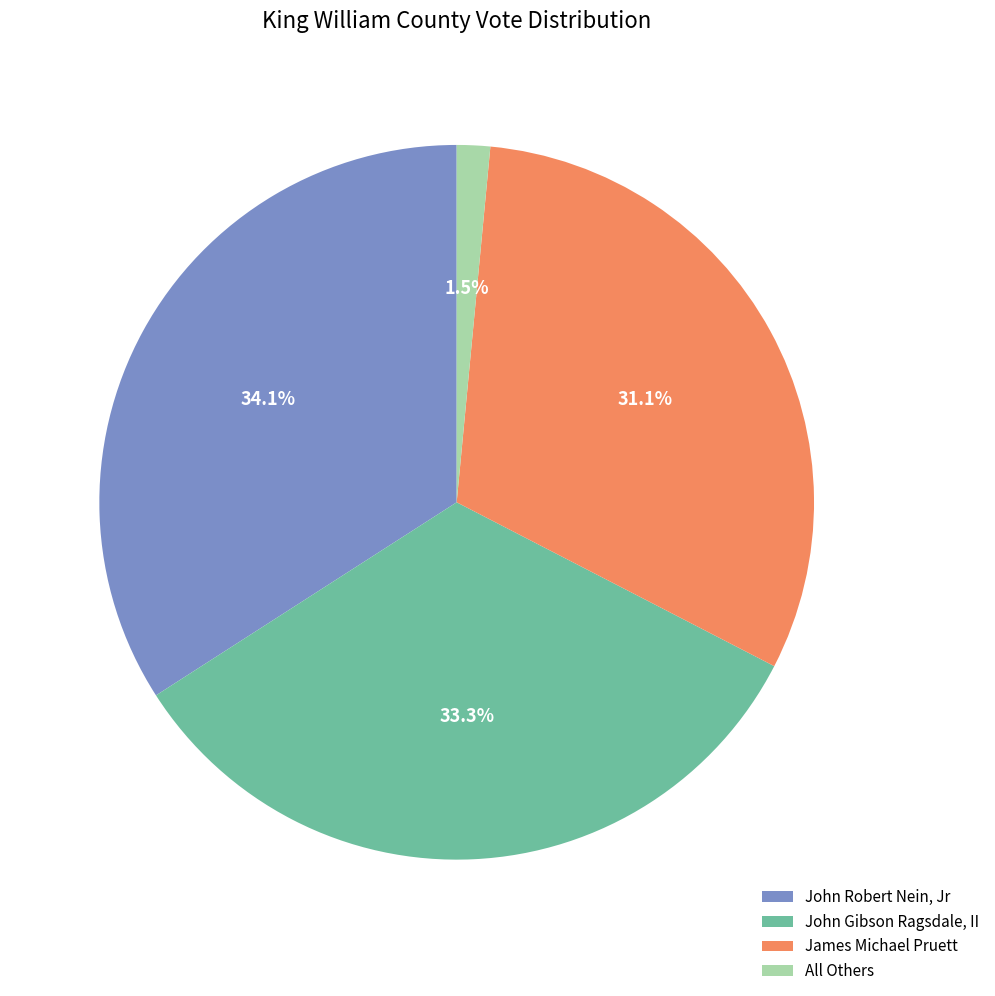

True or false: John Gibson Ragsdale, II accounts for 27% of the total.

False